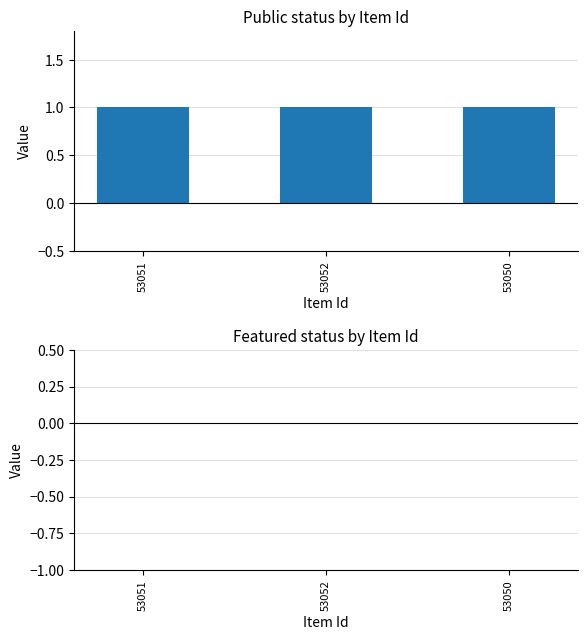

What is the sum of all public values?

3